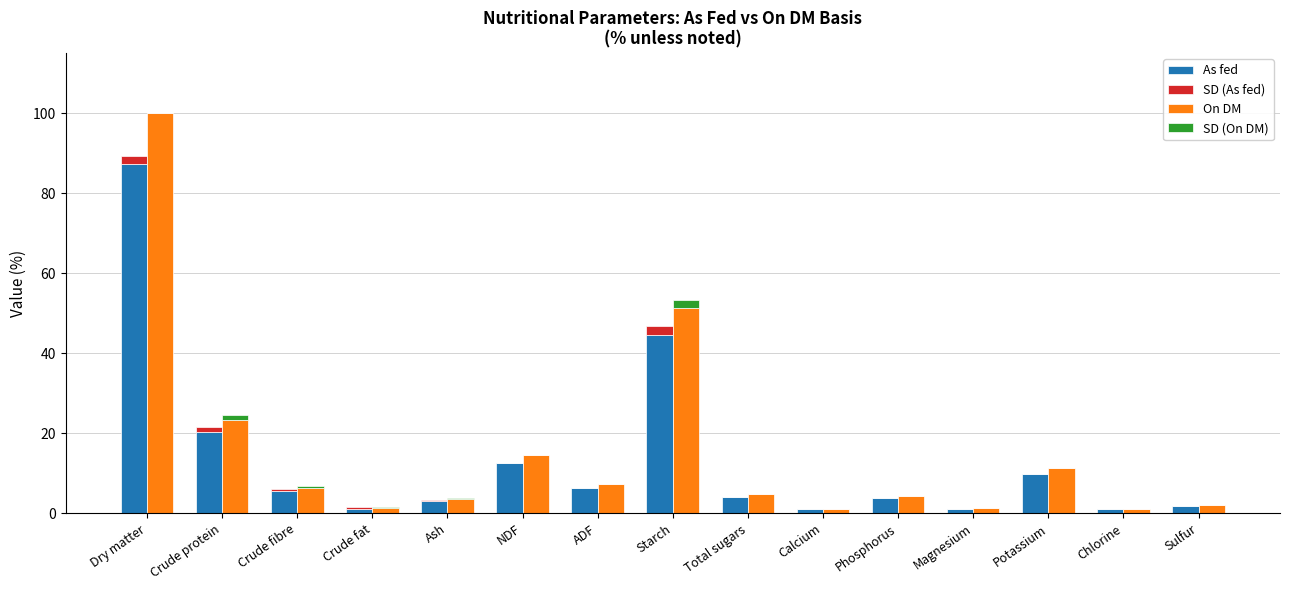

At how many categories does at least one series exceed 54?

1